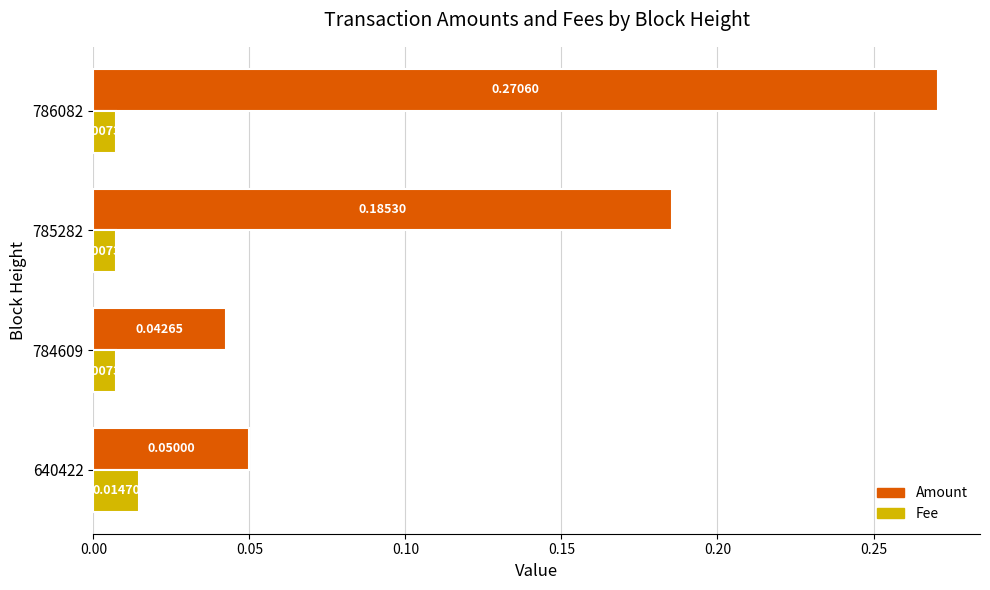

Which series changed the most between 784609 and 785282?

Amount